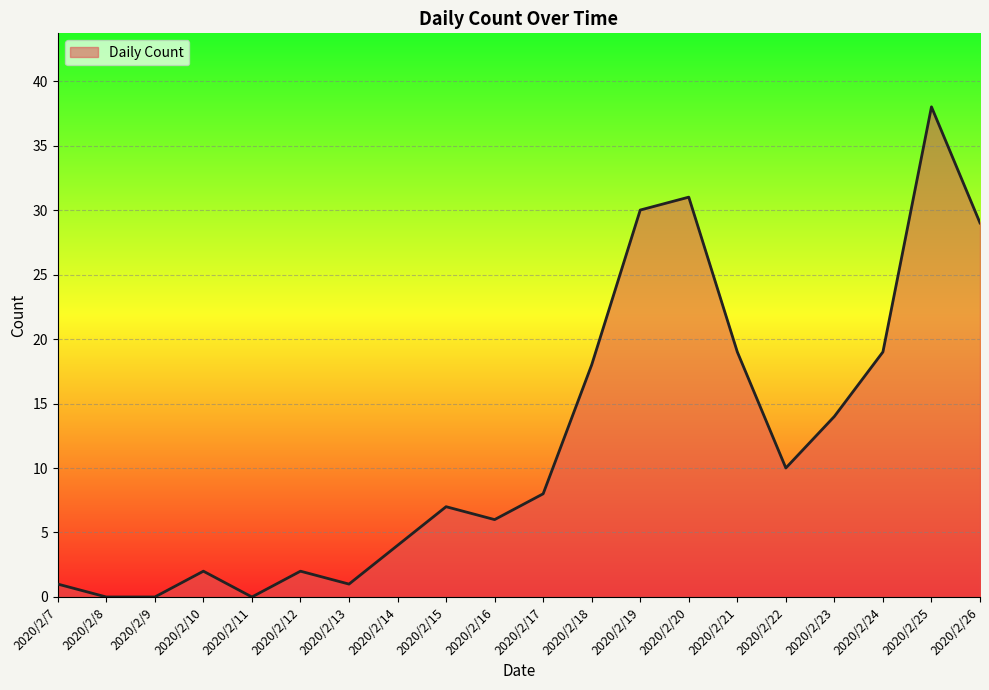

Does the chart display data point markers on the line(s)?

No